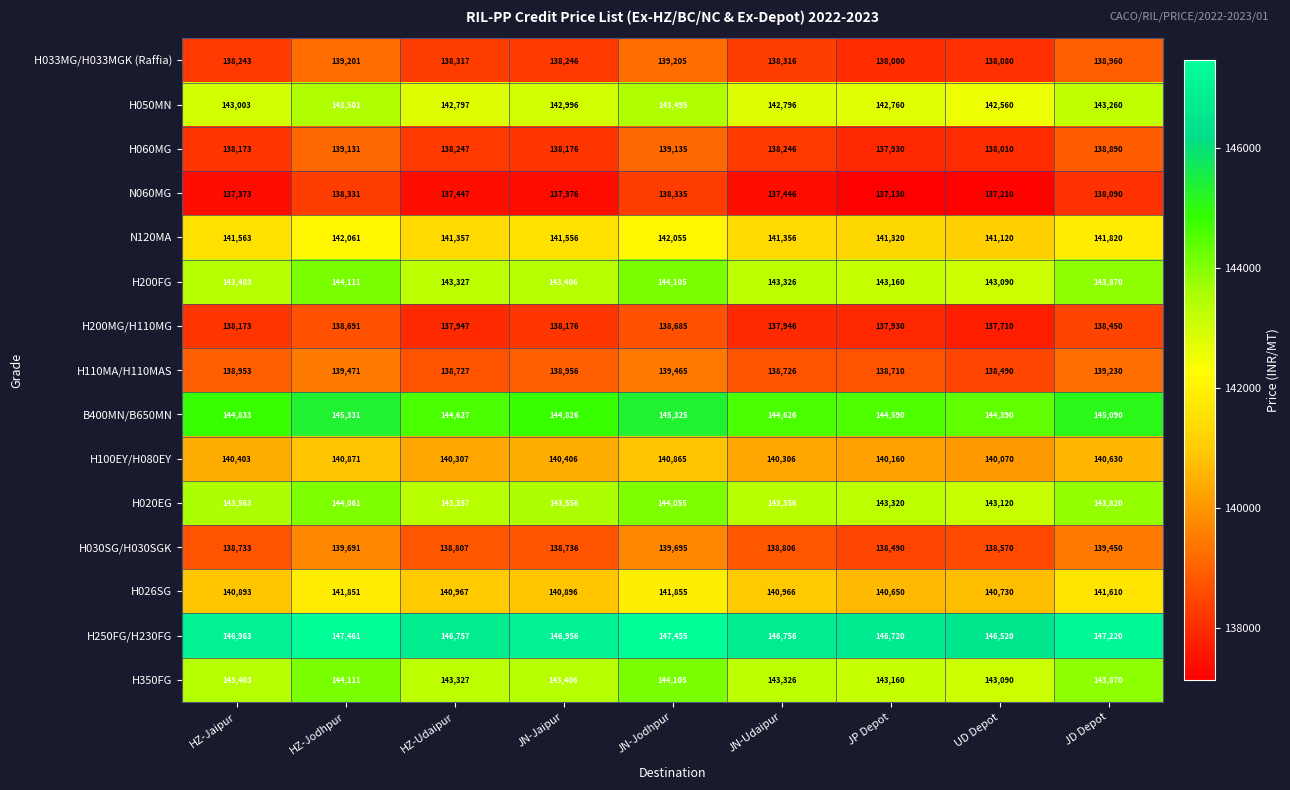

Which category has the lowest value in the H250FG/H230FG series?

UD Depot